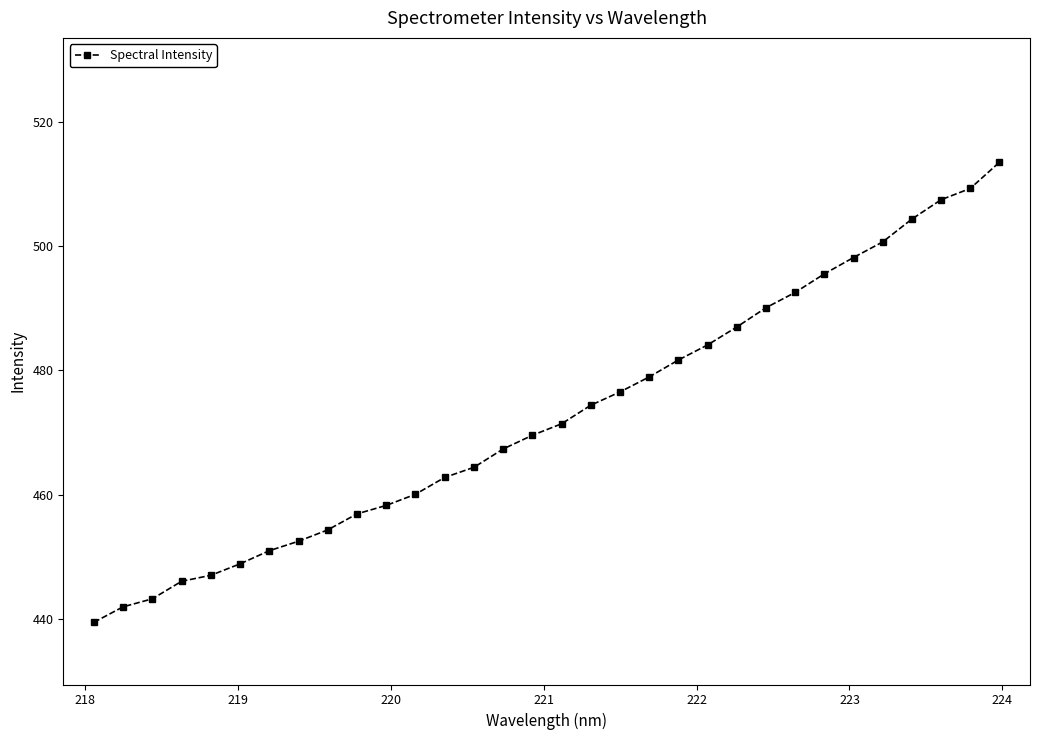

What is the difference between the second highest and minimum values?

69.8